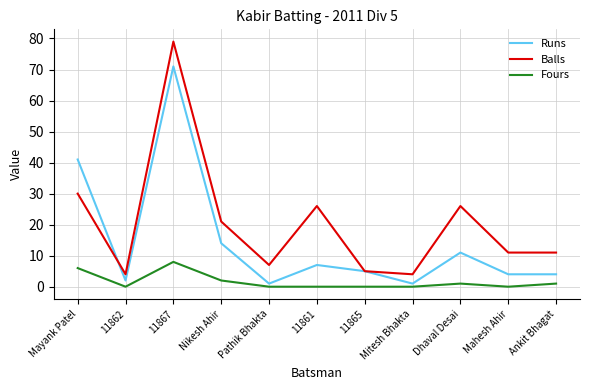

Count the Fours values in the range 0 to 2.

9